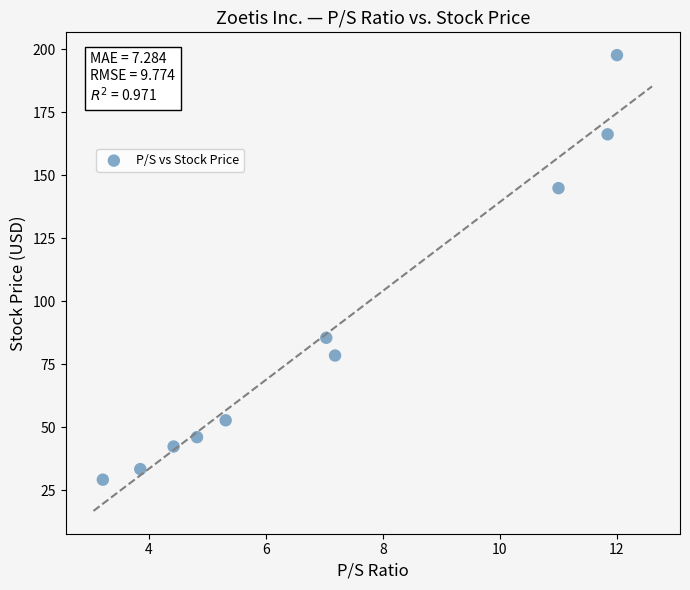

What Y value in the scatter plot is closest to 113?

85.5